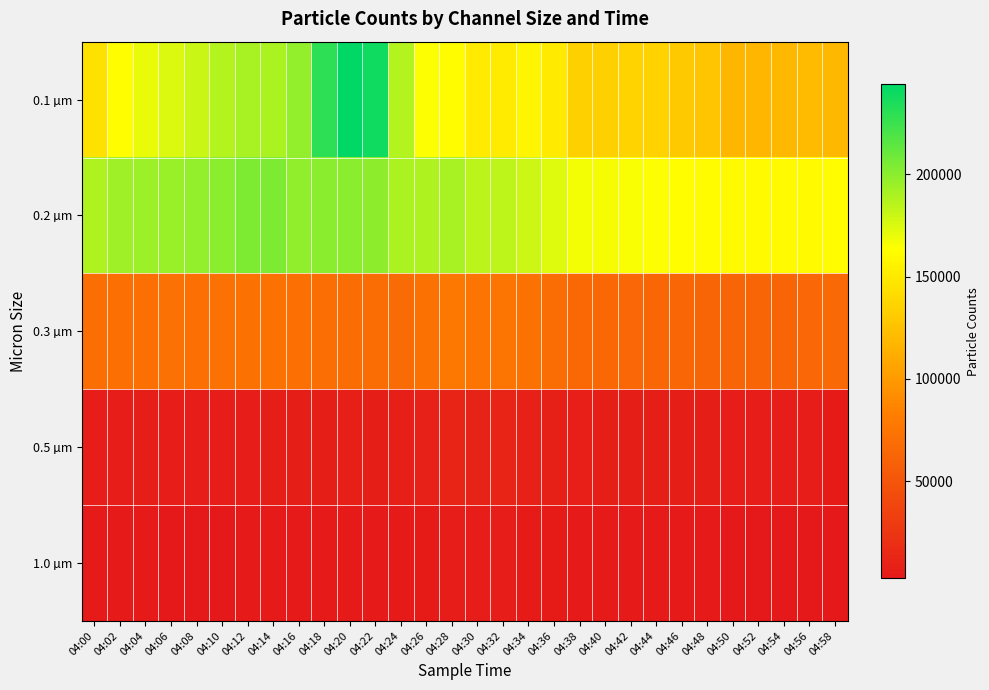

Reading left to right, extract all data points from this chart.

0.1 µm: 04:00=144869	04:02=162633	04:04=170040	04:06=175120	04:08=180826	04:10=186888	04:12=190713	04:14=189573	04:16=197042	04:18=229224	04:20=244062	04:22=238919	04:24=186702	04:26=164675	04:28=161495	04:30=149964	04:32=151388	04:34=158069	04:36=150297	04:38=133704	04:40=133842	04:42=136088	04:44=135107	04:46=129237	04:48=127879	04:50=117779	04:52=118150	04:54=118838	04:56=120592	04:58=119170
0.2 µm: 04:00=189046	04:02=193837	04:04=194276	04:06=195690	04:08=197096	04:10=199737	04:12=204087	04:14=204133	04:16=198200	04:18=200263	04:20=200351	04:22=199149	04:24=189844	04:26=188444	04:28=190553	04:30=185517	04:32=183735	04:34=179550	04:36=173648	04:38=166976	04:40=166060	04:42=165366	04:44=164130	04:46=162160	04:48=161238	04:50=160123	04:52=160818	04:54=160989	04:56=160993	04:58=161403
0.3 µm: 04:00=69491	04:02=71021	04:04=70800	04:06=72169	04:08=70964	04:10=71385	04:12=73220	04:14=72839	04:16=71169	04:18=69637	04:20=68745	04:22=67715	04:24=67289	04:26=72494	04:28=77714	04:30=75397	04:32=75752	04:34=72655	04:36=69443	04:38=65490	04:40=64822	04:42=63869	04:44=63342	04:46=62923	04:48=62794	04:50=62286	04:52=62735	04:54=62657	04:56=64129	04:58=65939
0.5 µm: 04:00=6123	04:02=6186	04:04=6482	04:06=5820	04:08=5637	04:10=5872	04:12=5757	04:14=6308	04:16=6747	04:18=7130	04:20=7387	04:22=6899	04:24=7314	04:26=9589	04:28=11529	04:30=10736	04:32=11283	04:34=9997	04:36=8684	04:38=7315	04:40=6909	04:42=6744	04:44=6826	04:46=6537	04:48=6727	04:50=5683	04:52=5533	04:54=5478	04:56=5437	04:58=5232
1.0 µm: 04:00=3884	04:02=3823	04:04=3640	04:06=3309	04:08=3205	04:10=3313	04:12=3437	04:14=3817	04:16=3899	04:18=3935	04:20=3935	04:22=3831	04:24=4164	04:26=5067	04:28=5932	04:30=5490	04:32=5489	04:34=4765	04:36=4398	04:38=3890	04:40=3779	04:42=3471	04:44=3576	04:46=3539	04:48=3680	04:50=3263	04:52=3208	04:54=3090	04:56=2742	04:58=2457